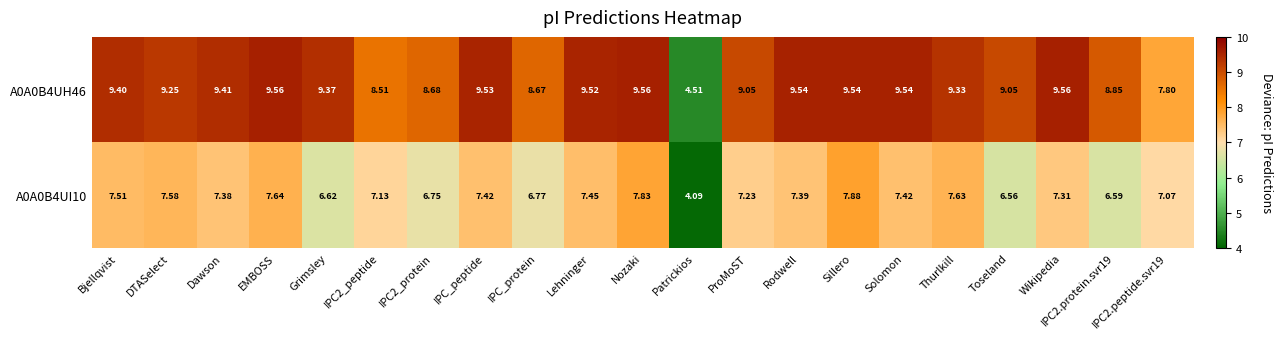

Which series has the largest range (max minus min)?

A0A0B4UH46